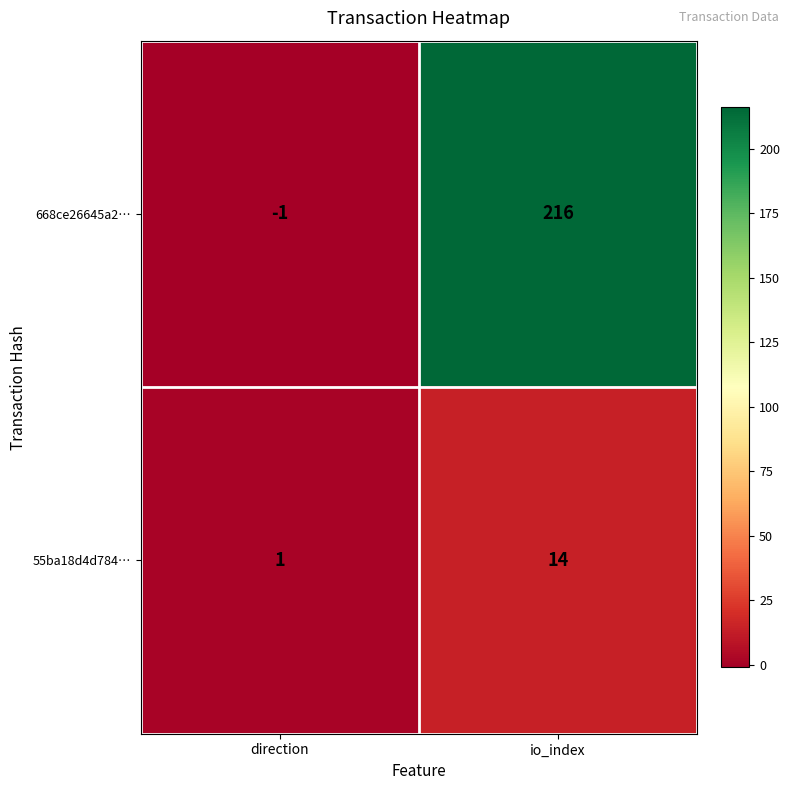

Which series has the widest spread of values?

668ce26645a2…